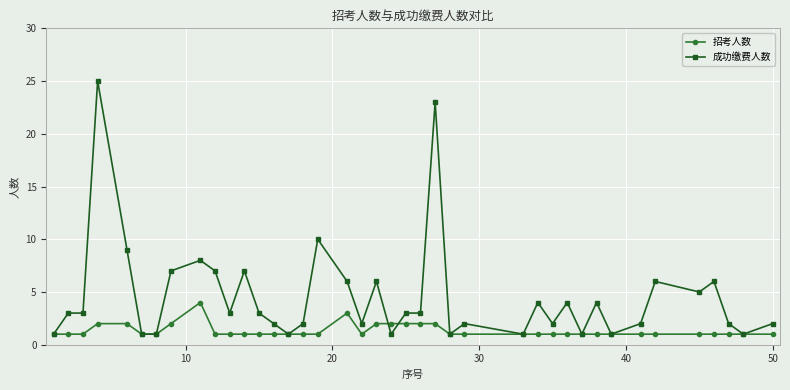

What is the smallest value displayed?

1